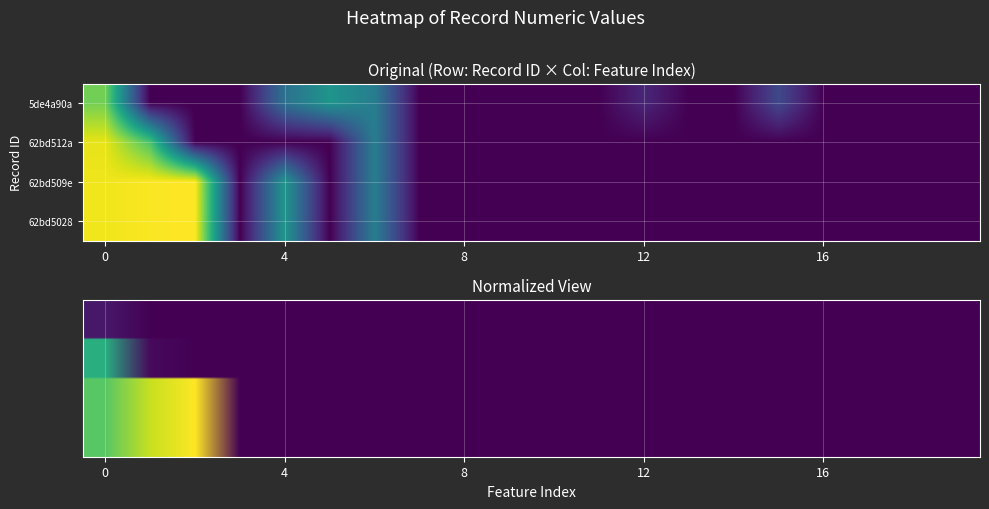

What is the approximate value of 62bd509e at 0?

0.7